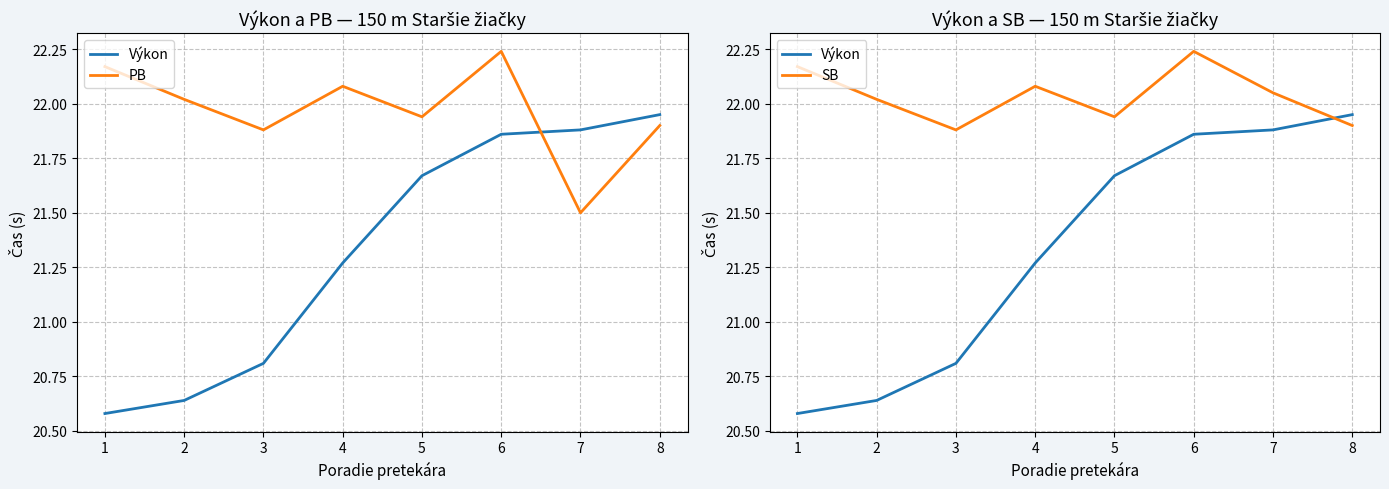

What value does the Výkon series have at 4?

21.3